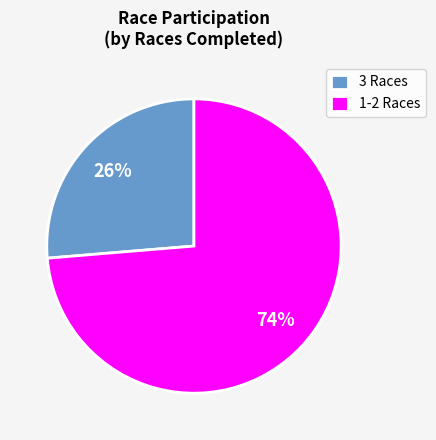

Approximately how many times larger is the value at 3 Races compared to 1-2 Races?

0.4